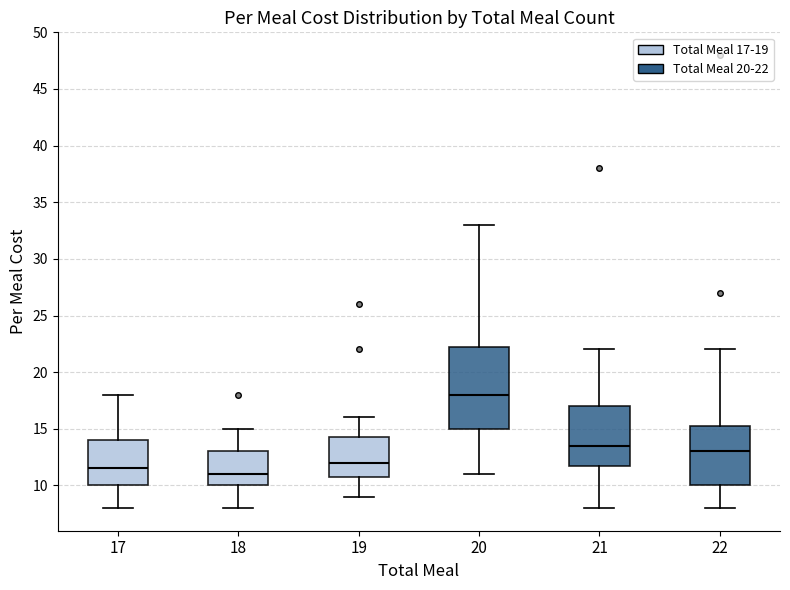

Which box has the highest median line?

20